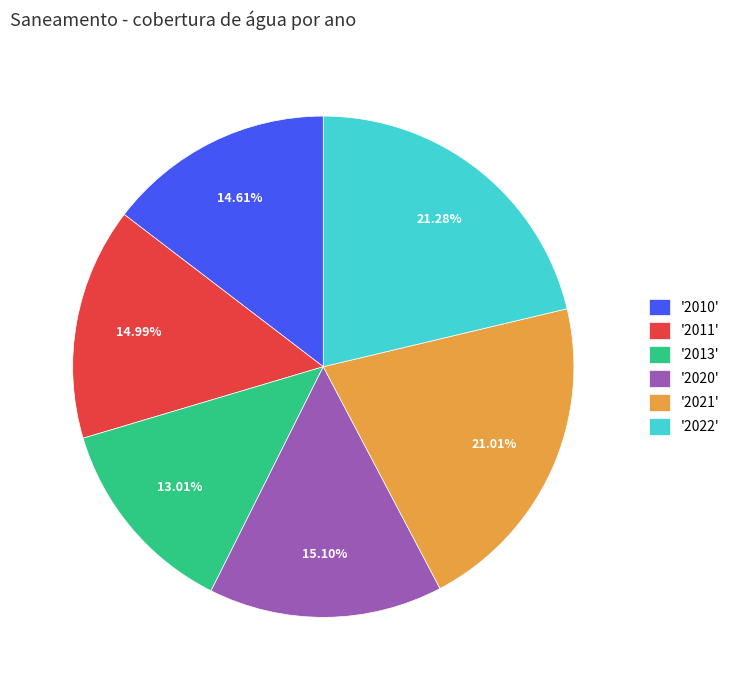

How many slices are in this pie chart?

6